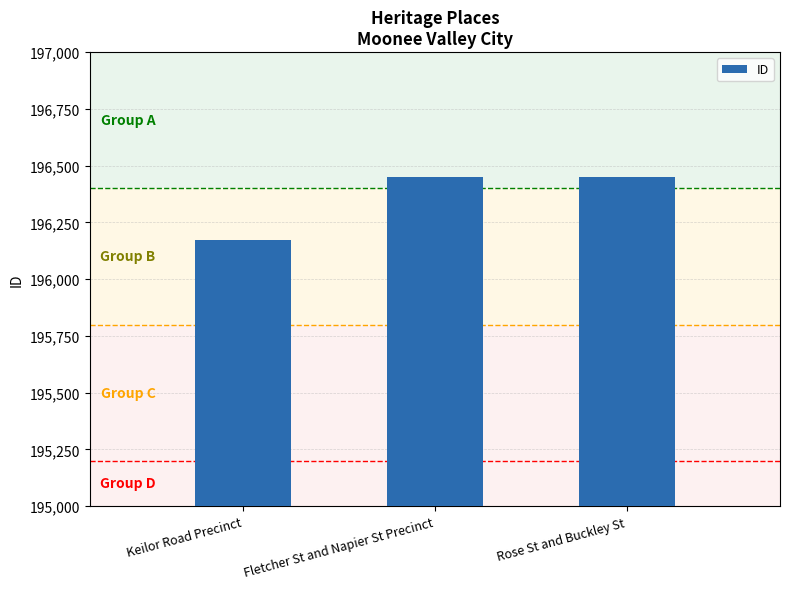

The value at Fletcher St and Napier St Precinct is 196448. True or false?

True